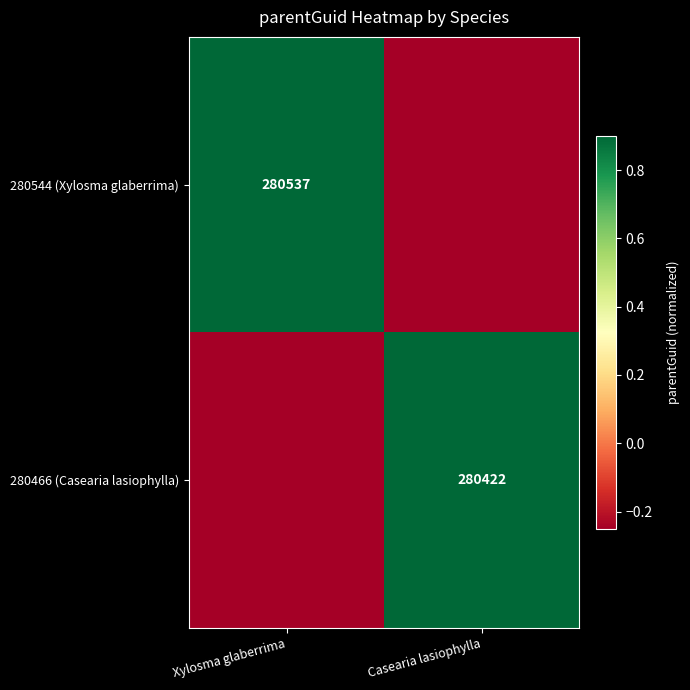

Is it true that 280544 (Xylosma glaberrima) equals -0.4 at Casearia lasiophylla?

False